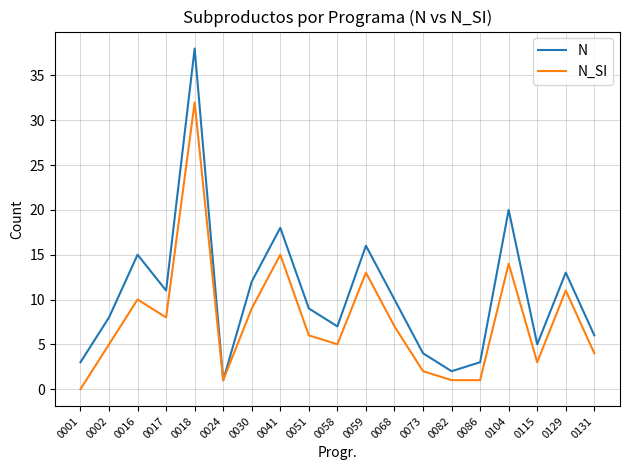

What is the difference between the highest and lowest values at 0058?

2